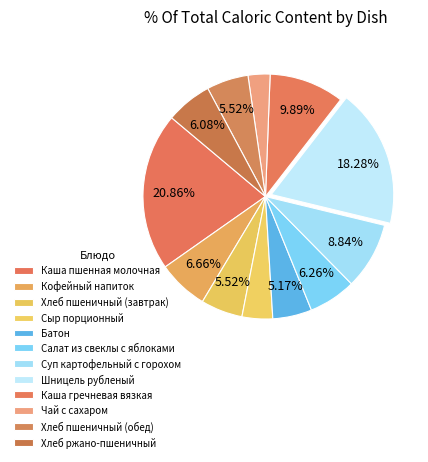

What percentage do Батон and Хлеб ржано-пшеничный together represent?

11.2%